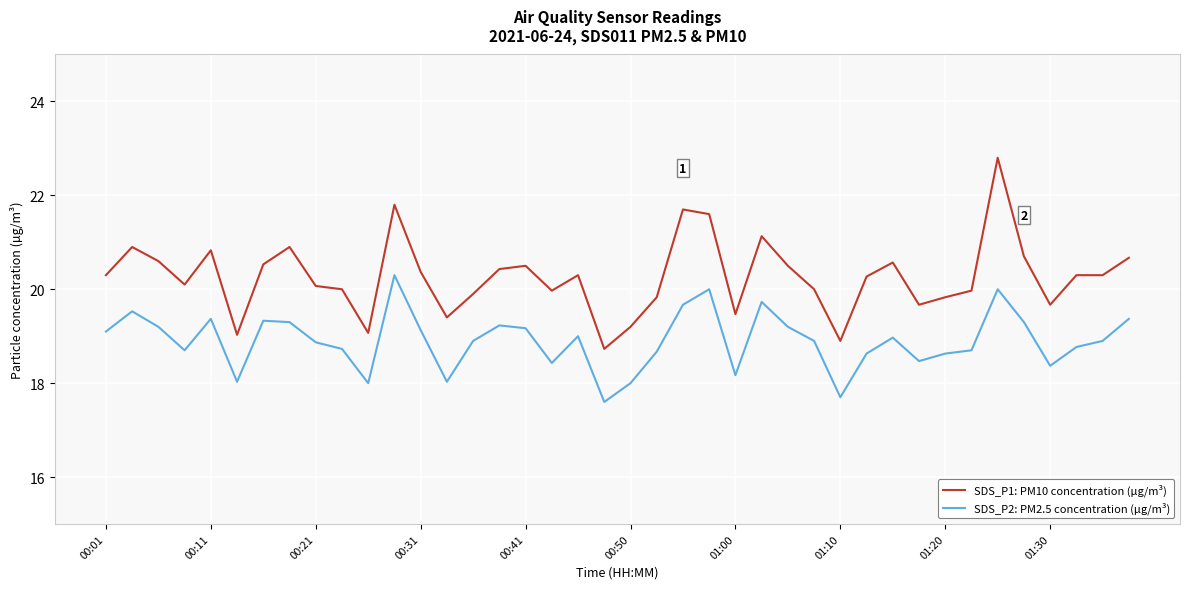

How many lines are shown in the chart?

2